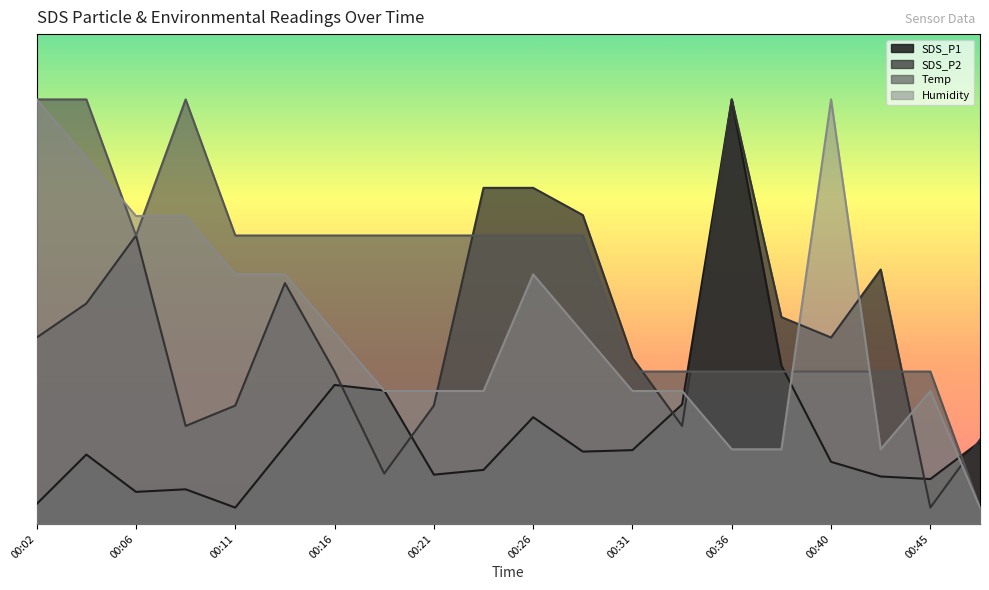

Between 00:45 and 00:48, which series saw the biggest shift?

Temp